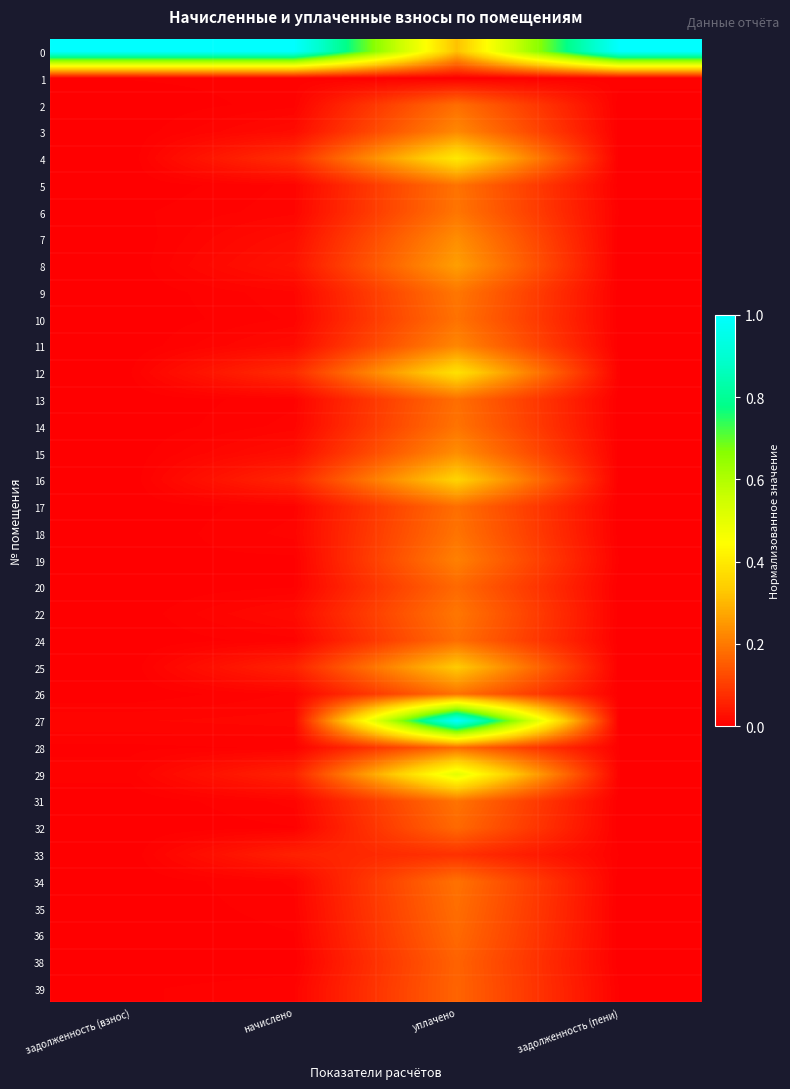

At which category is the sum across all series the highest?

уплачено